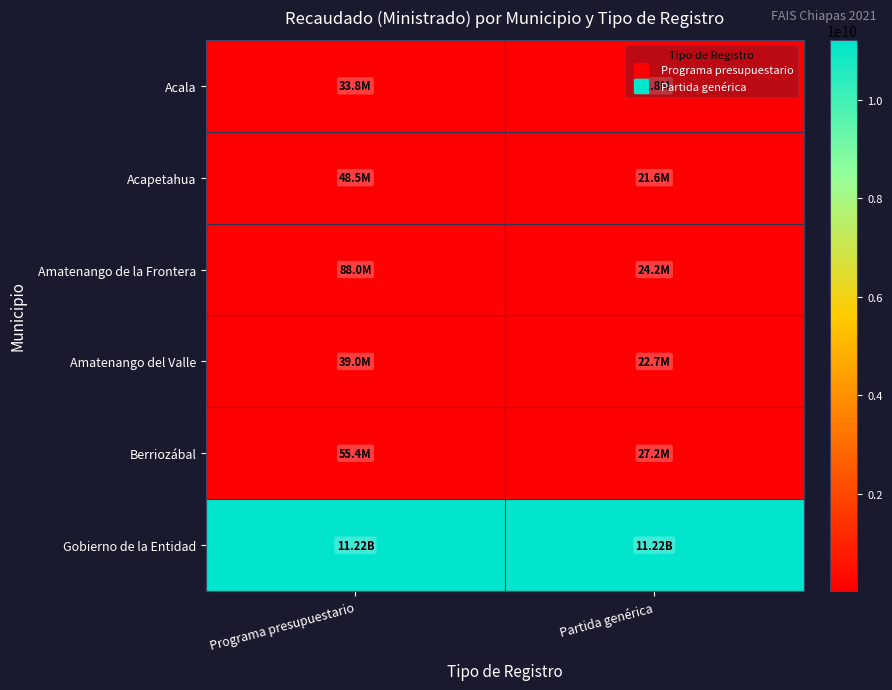

Which series has the widest spread of values?

Amatenango de la Frontera